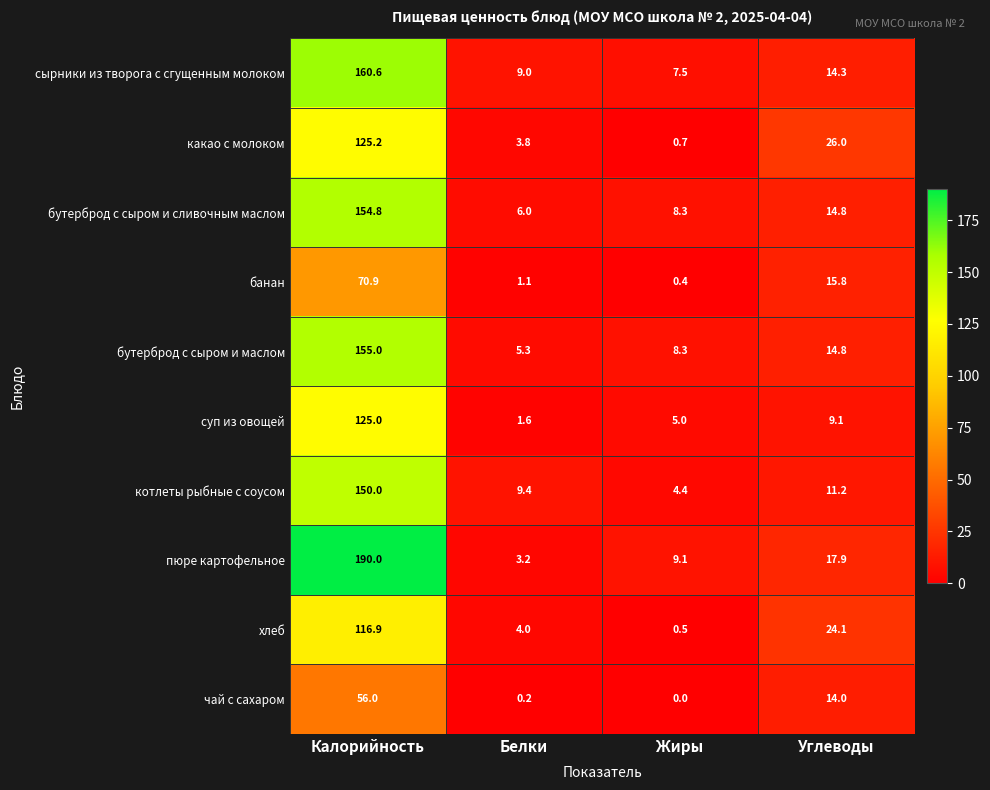

How many categories are shown in the chart?

4